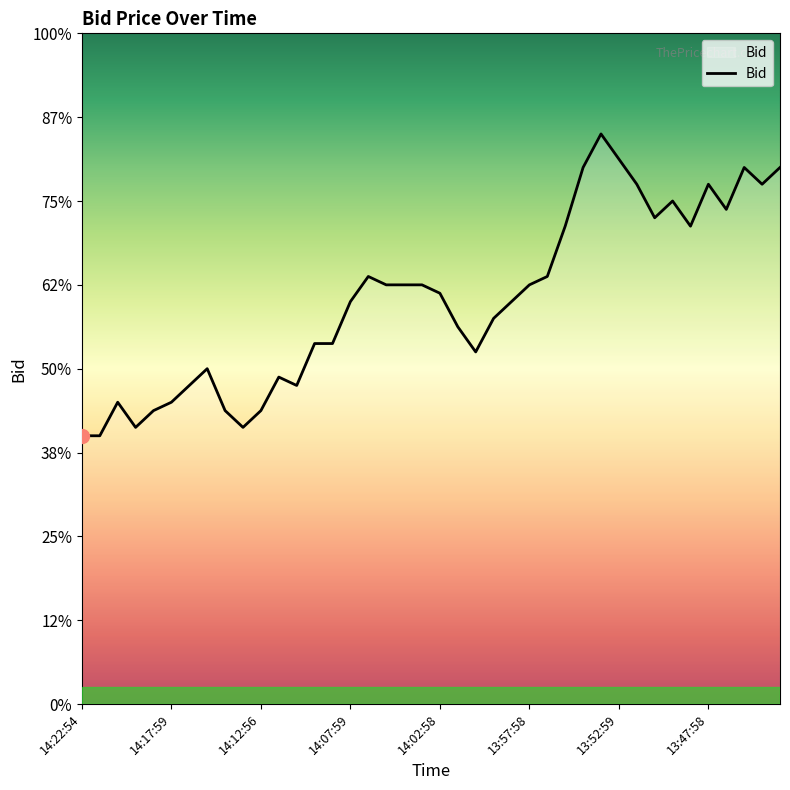

Does the chart display data point markers on the line(s)?

No